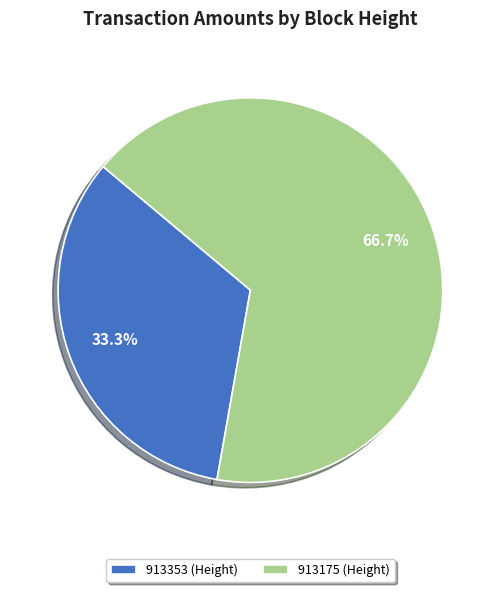

What percentage is the 913353 slice, to the nearest percent?

33%